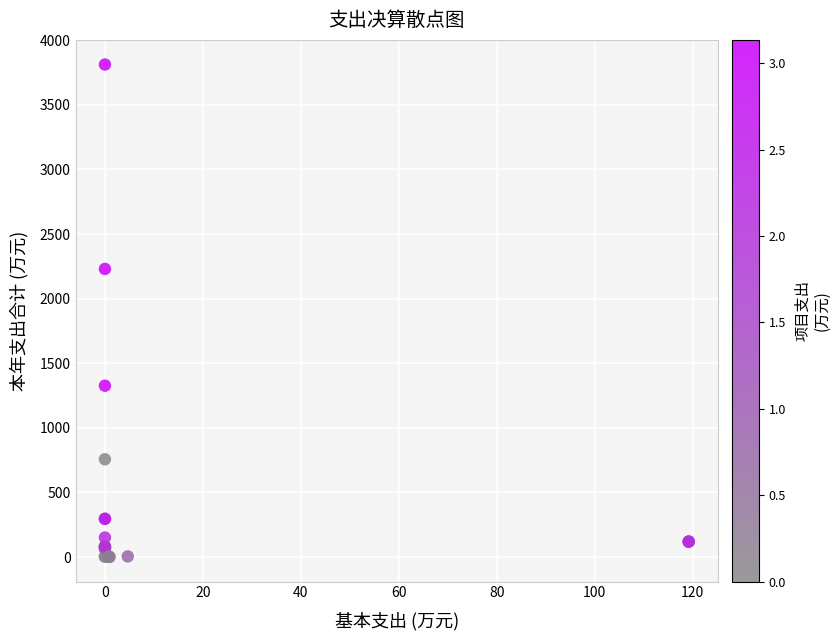

What Y value in the scatter plot is closest to 1906?

2229.9